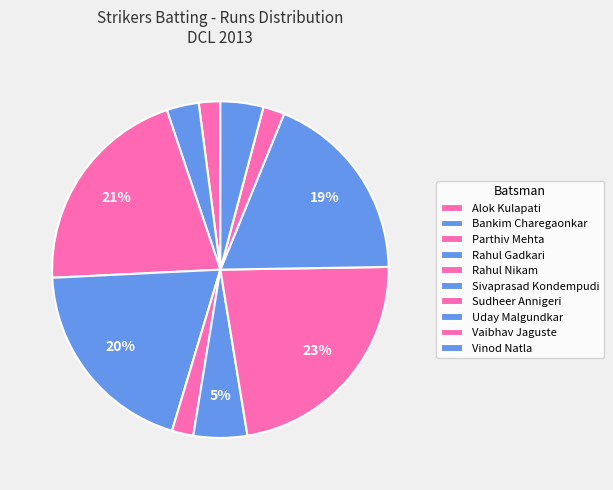

The Rahul Gadkari slice represents 32% of the pie. True or false?

False